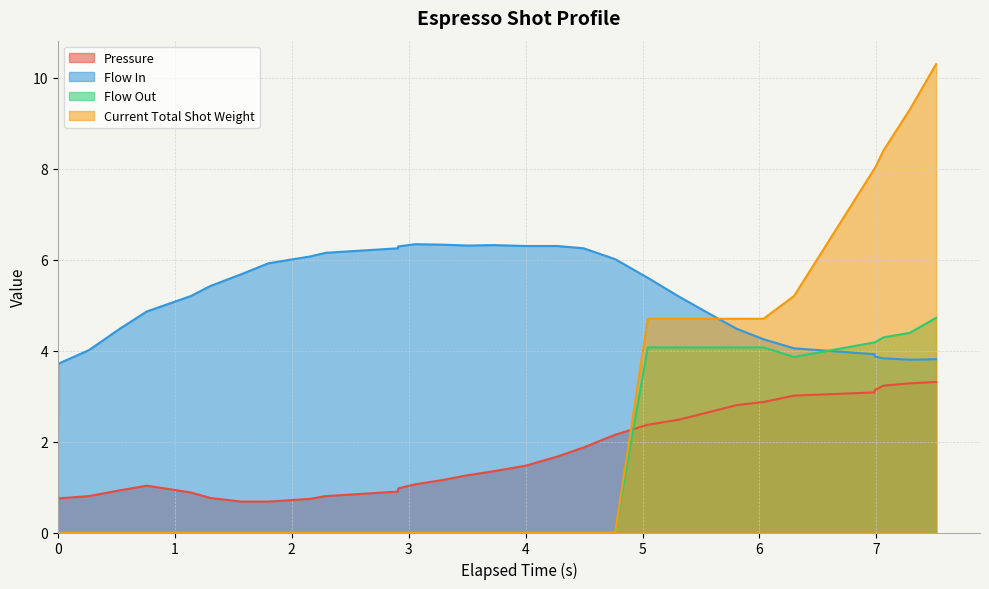

How many lines are shown in the chart?

4